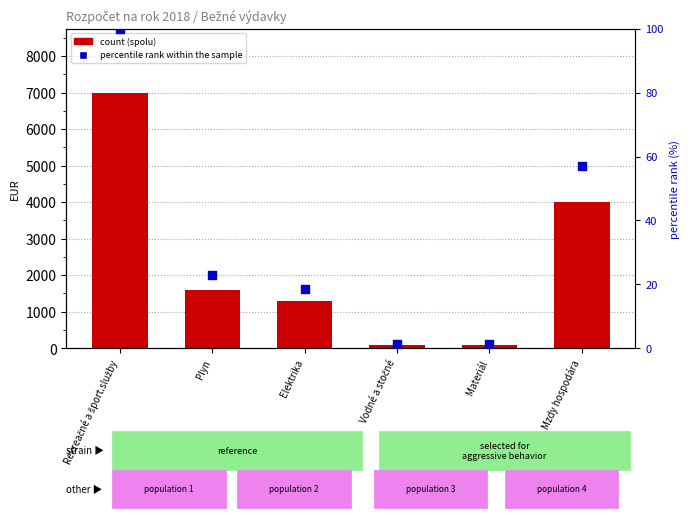

Which series reaches the maximum Y coordinate?

spolu